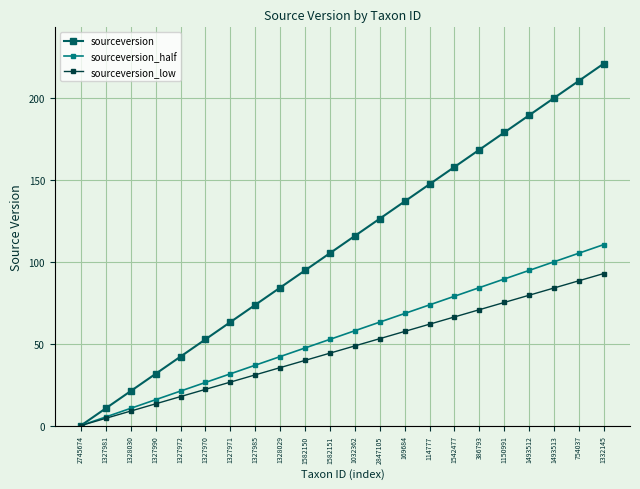

What value does the sourceversion series have at 1327981?

10.5